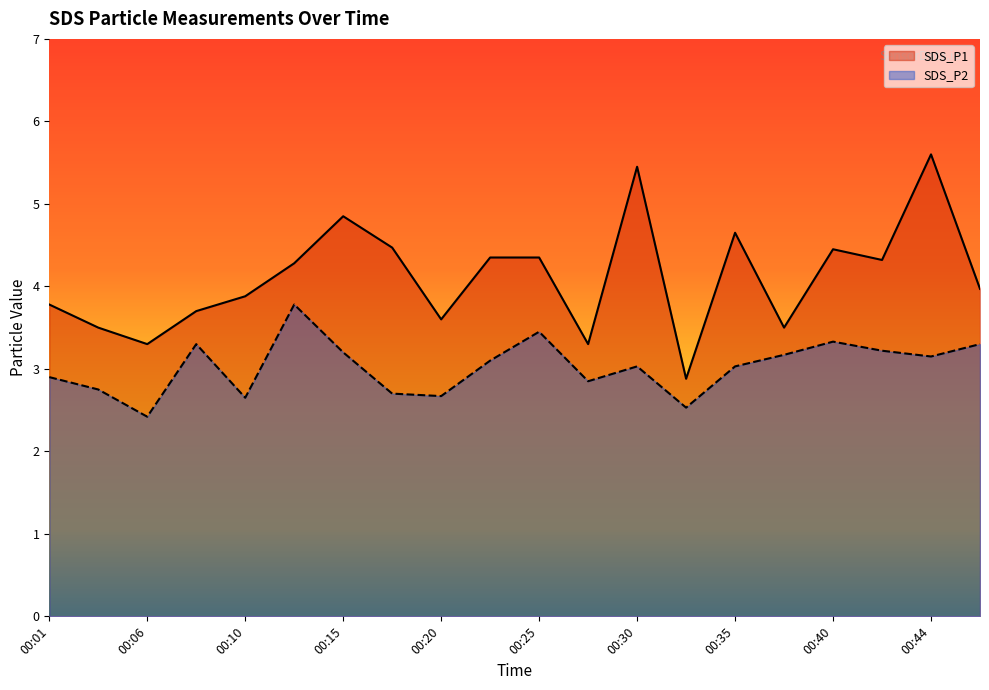

What is the difference between the highest and lowest values at 00:03?

0.8